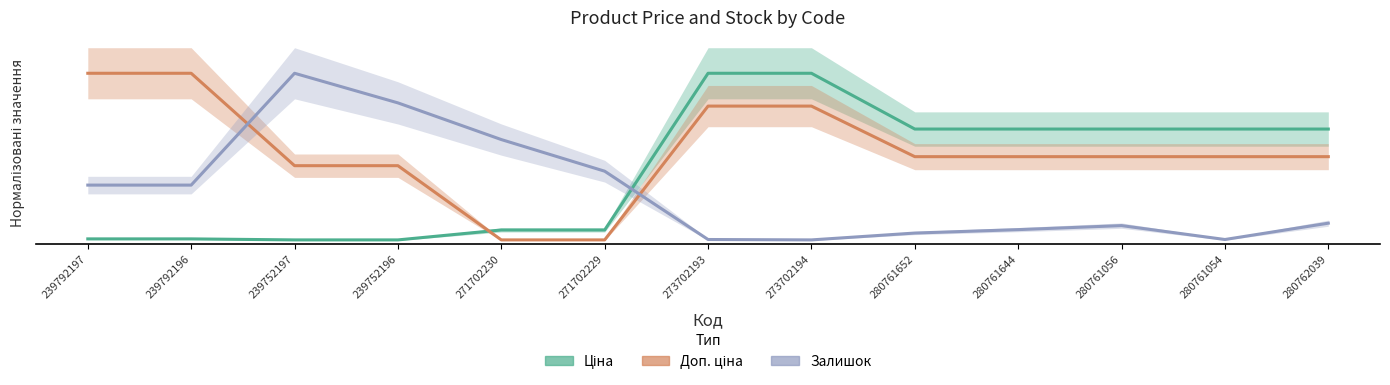

Is the value of Ціна at 239792196 greater than the value of Доп. ціна at 239752197?

No